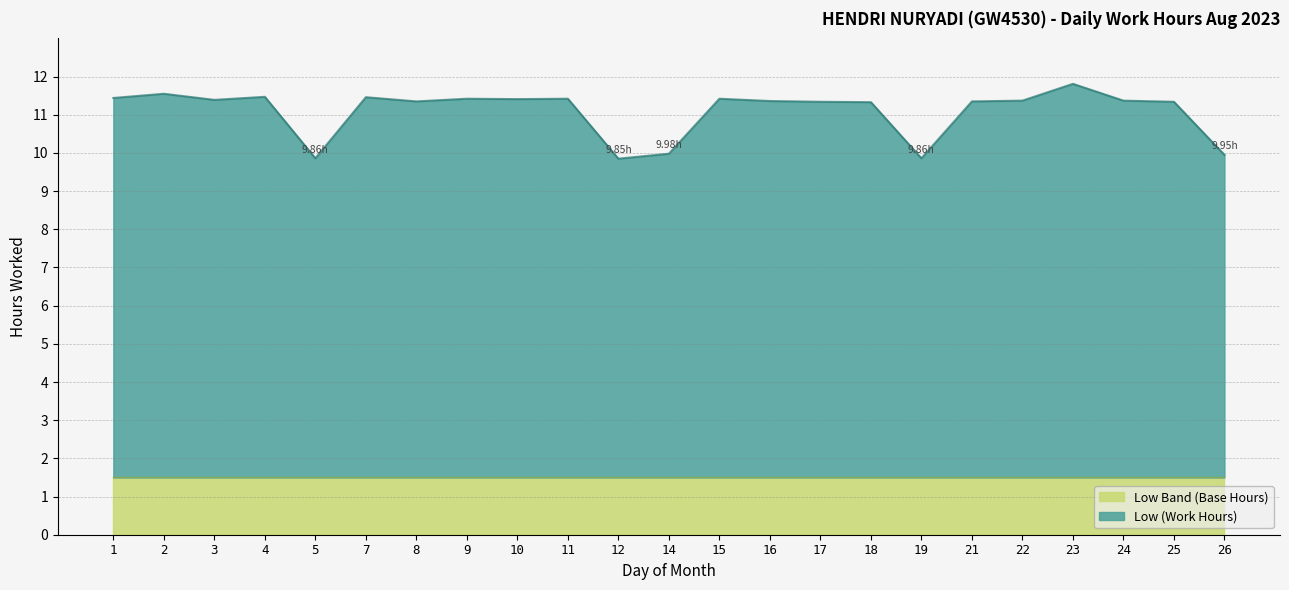

Is it true that the value at 14 is 17.3?

False